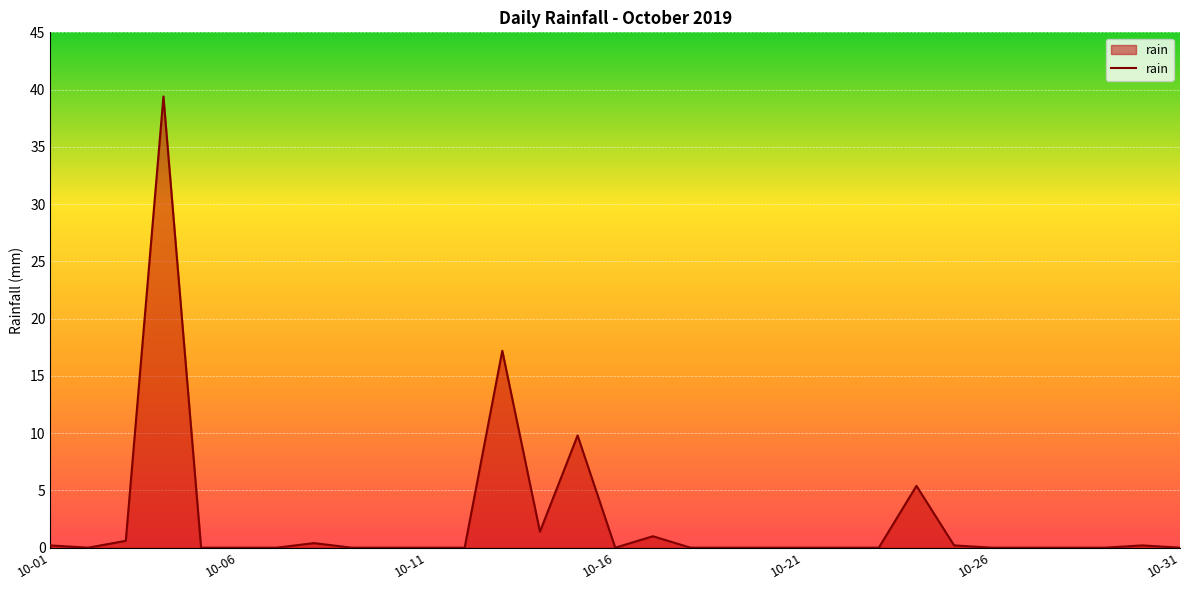

What is the maximum value shown in the chart?

39.4